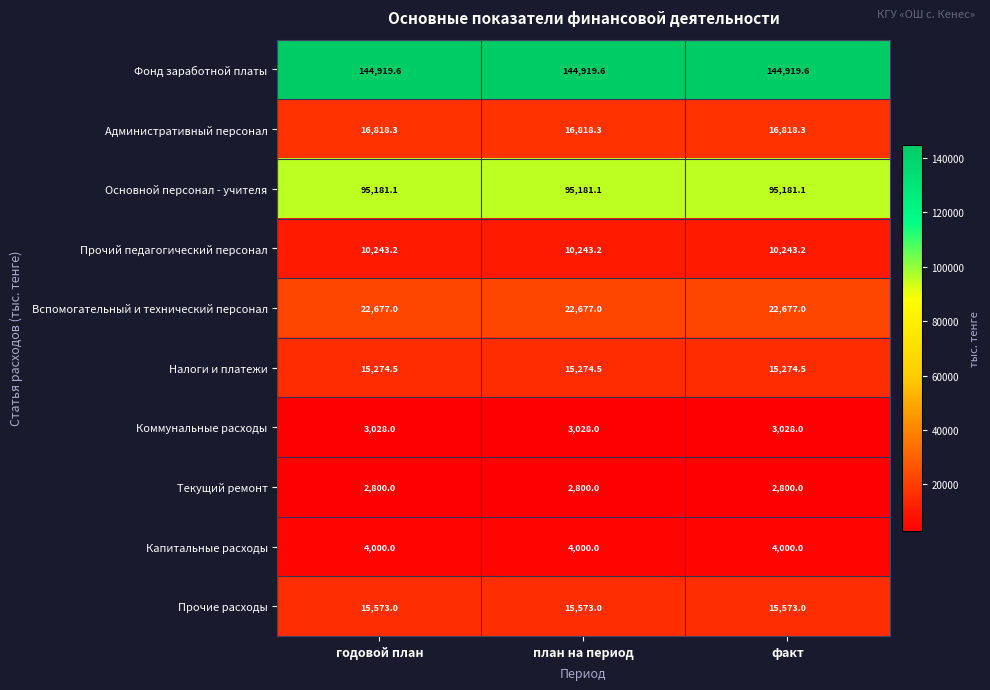

Is it true that Налоги и платежи equals 15274.5 at план на период?

True